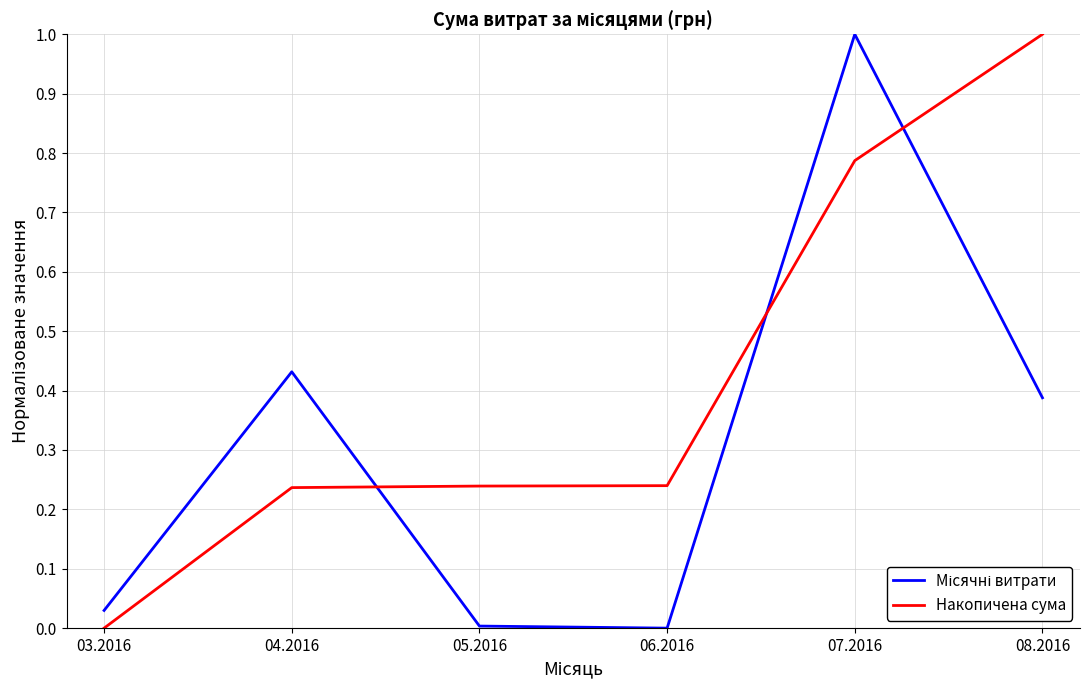

What is the greatest value displayed?

1.0